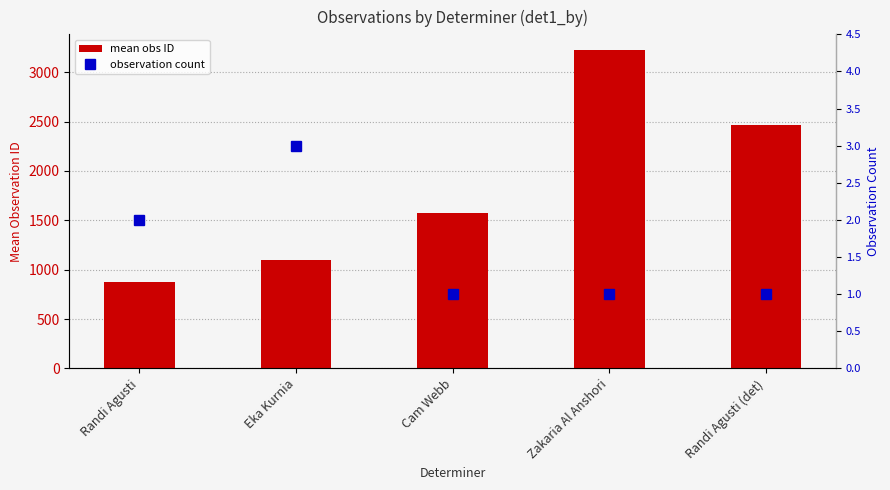

What is the spread (max minus min) of values at Cam Webb?

1575.0